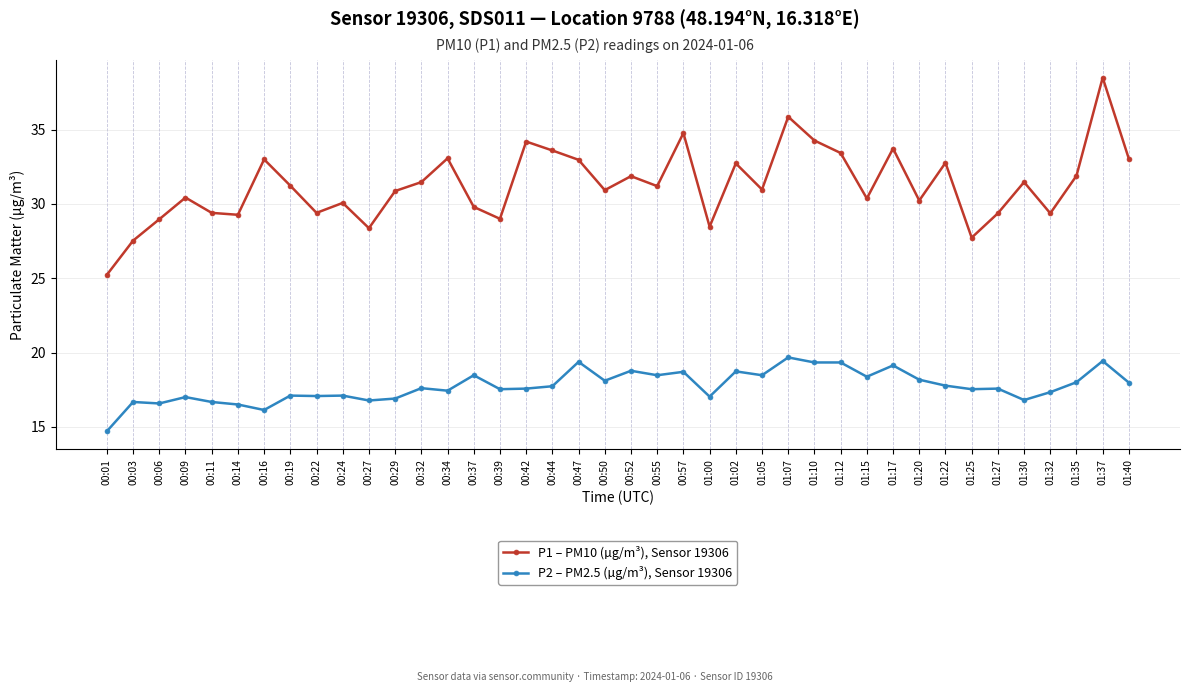

What is the value of the P2 – PM2.5 (µg/m³), Sensor 19306 point at the 4th from the left?

17.0